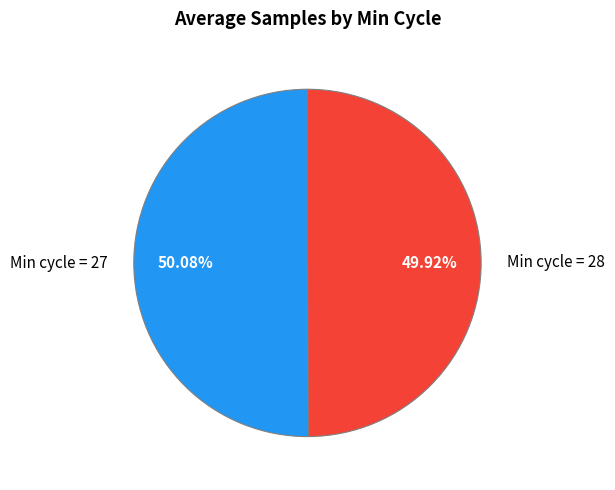

Is there a majority slice in this chart?

Yes